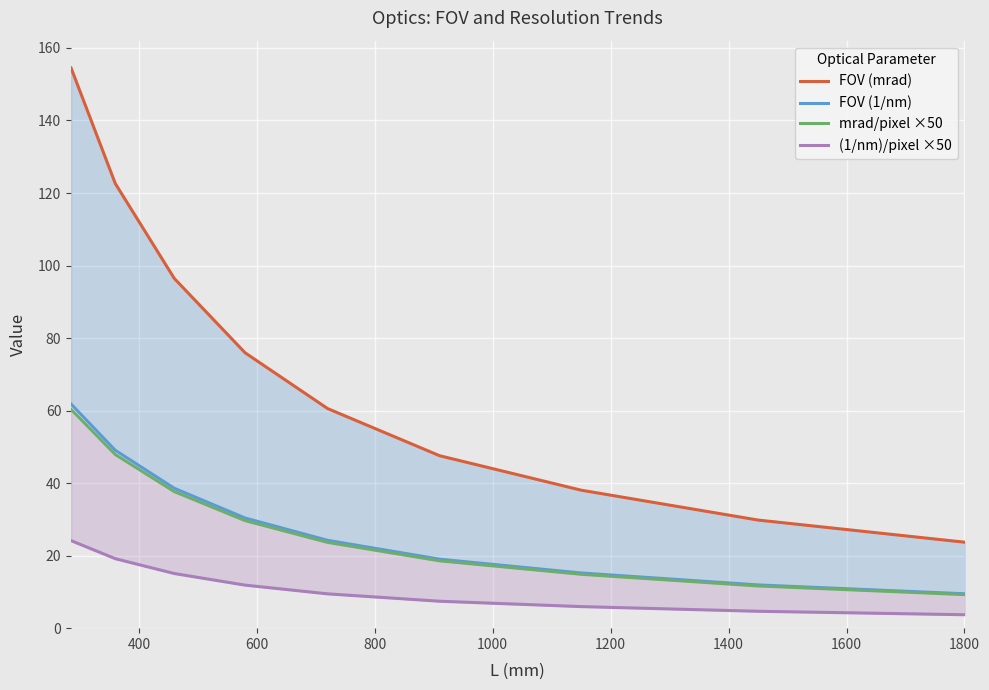

Which series has the widest spread of values?

FOV (mrad)